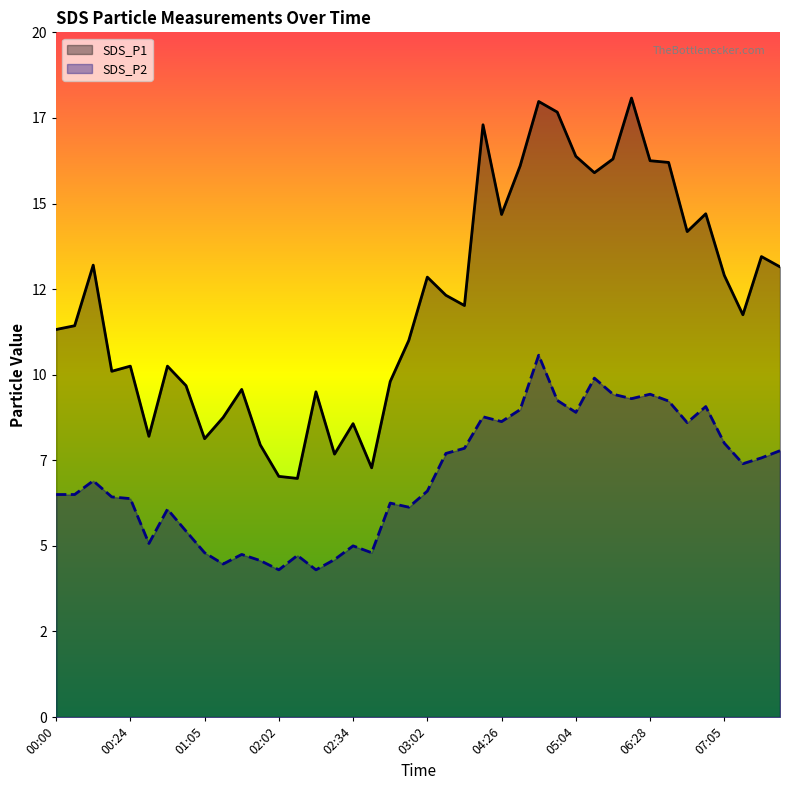

Reading left to right, list all the values displayed in this chart.

SDS_P1: 00:00=11.3	00:03=11.4	00:10=13.2	00:20=10.1	00:24=10.2	00:37=8.2	00:51=10.2	00:58=9.7	01:05=8.1	01:29=8.8	01:37=9.6	01:42=8.0	02:02=7.0	02:12=7.0	02:17=9.5	02:19=7.7	02:34=8.6	02:41=7.3	02:49=9.8	02:53=11.0	03:02=12.8	03:34=12.3	03:41=12.0	03:59=17.3	04:26=14.7	04:32=16.1	04:44=18.0	05:00=17.7	05:04=16.4	05:40=15.9	05:47=16.3	06:03=18.1	06:28=16.2	06:42=16.2	06:44=14.2	06:48=14.7	07:05=12.9	07:12=11.8	07:17=13.4	07:26=13.2
SDS_P2: 00:00=6.5	00:03=6.5	00:10=6.9	00:20=6.4	00:24=6.4	00:37=5.1	00:51=6.1	00:58=5.4	01:05=4.8	01:29=4.5	01:37=4.8	01:42=4.6	02:02=4.3	02:12=4.7	02:17=4.3	02:19=4.6	02:34=5.0	02:41=4.8	02:49=6.2	02:53=6.1	03:02=6.6	03:34=7.7	03:41=7.8	03:59=8.8	04:26=8.6	04:32=9.0	04:44=10.6	05:00=9.2	05:04=8.9	05:40=9.9	05:47=9.4	06:03=9.3	06:28=9.4	06:42=9.2	06:44=8.6	06:48=9.1	07:05=8.0	07:12=7.4	07:17=7.6	07:26=7.8